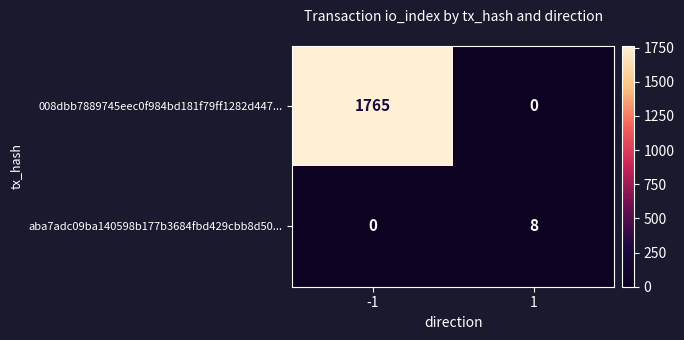

Read the 008dbb7889745eec0f984bd181f79ff1282d447... value at -1.

1765